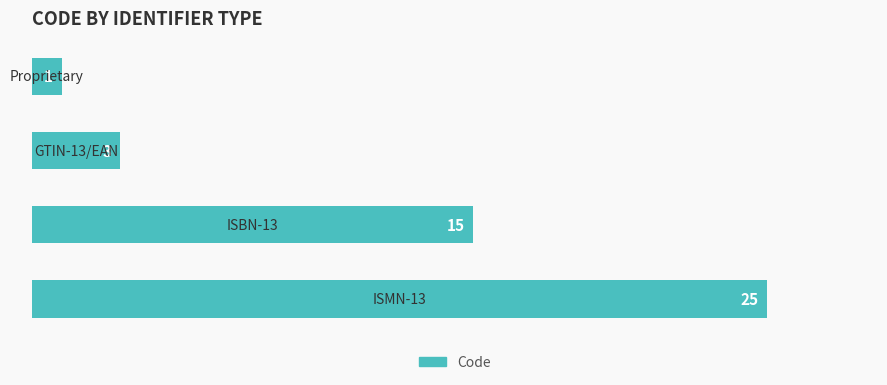

How many series are shown in this chart?

1